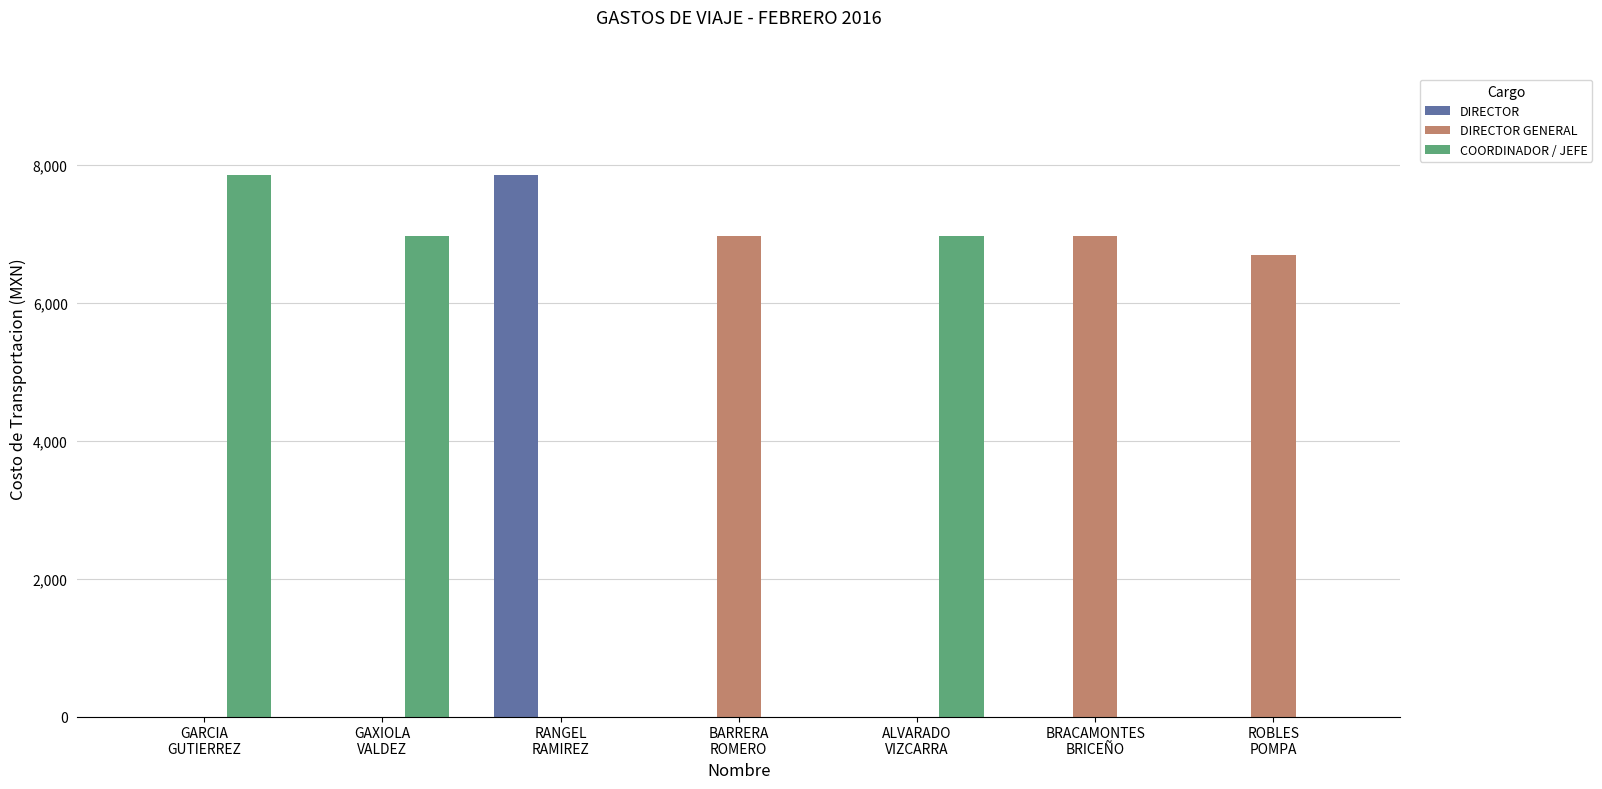

Which series has the largest total across all categories?

COORDINADOR / JEFE